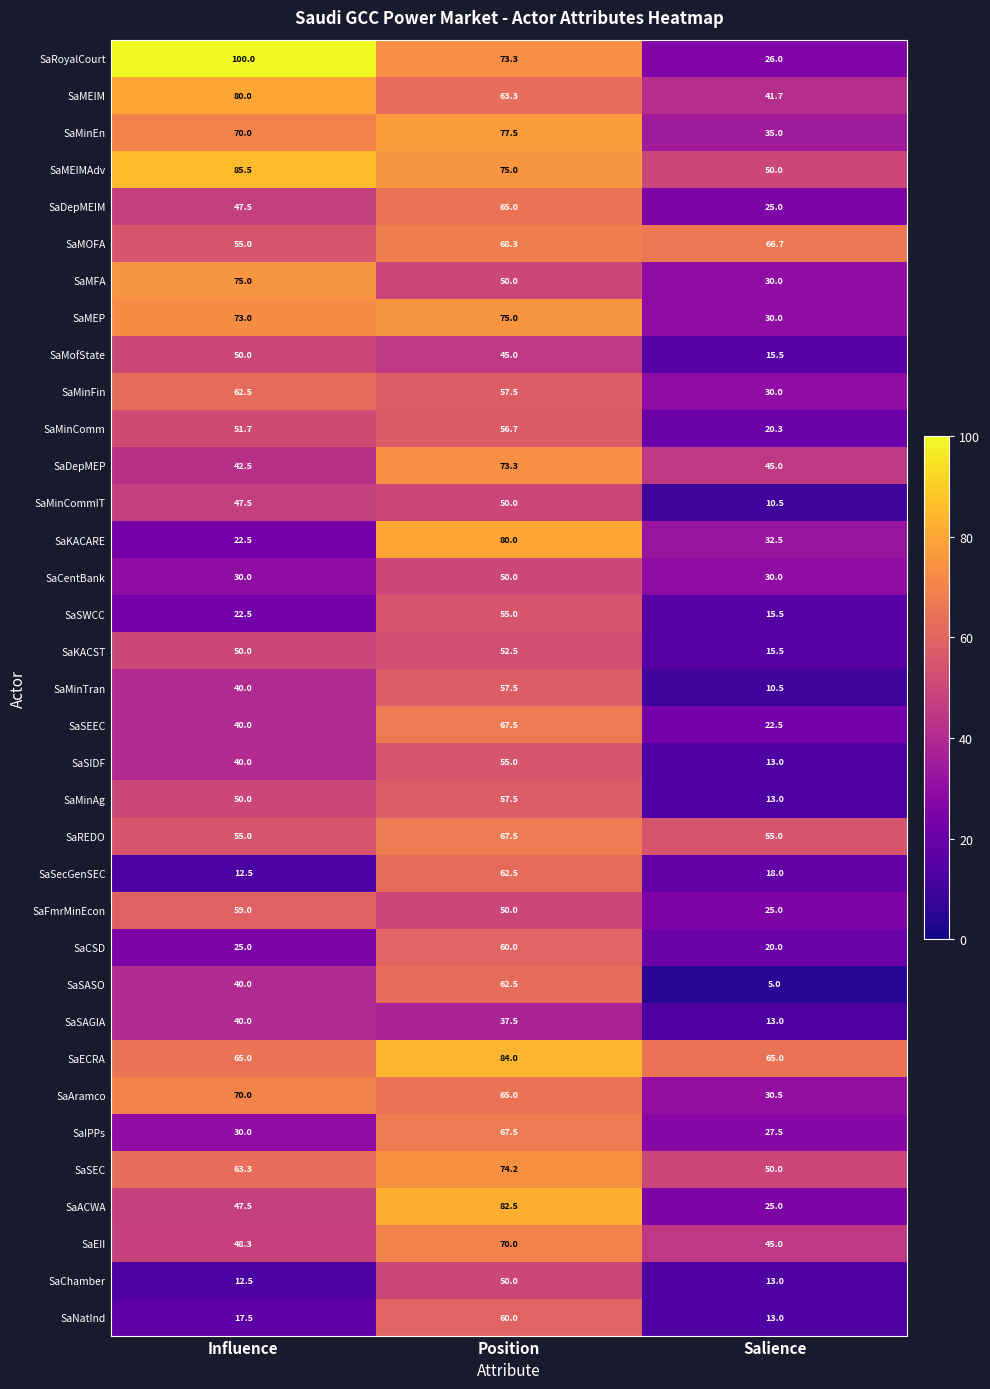

Which series has the largest range (max minus min)?

SaRoyalCourt